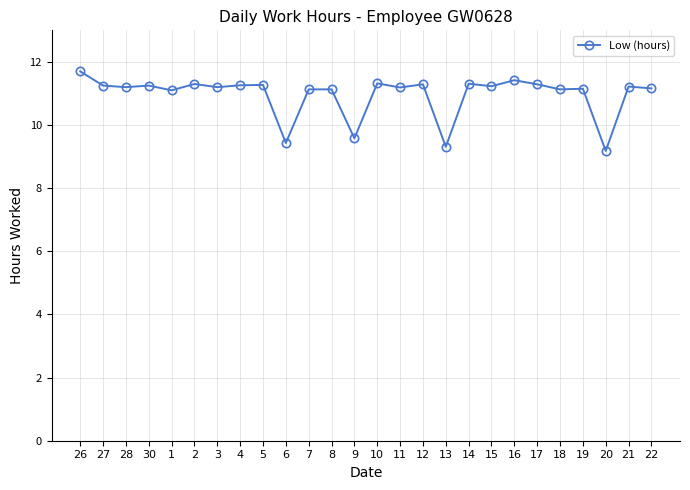

What is the label of the 25th point from the left?

21